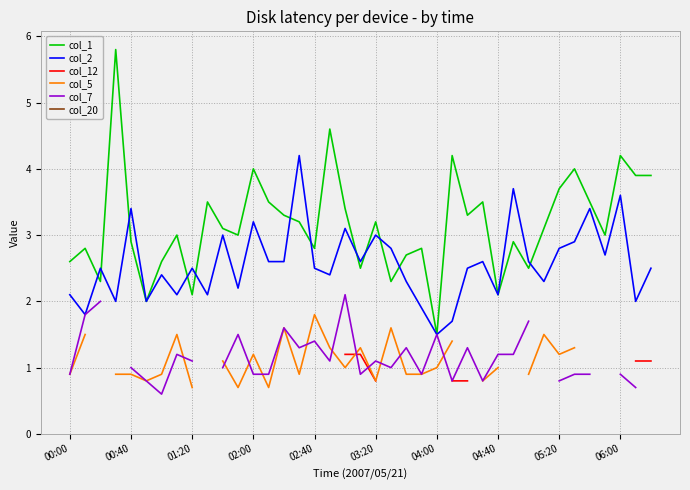

True or false: col_5 has more than 1 points higher than both neighbors.

True